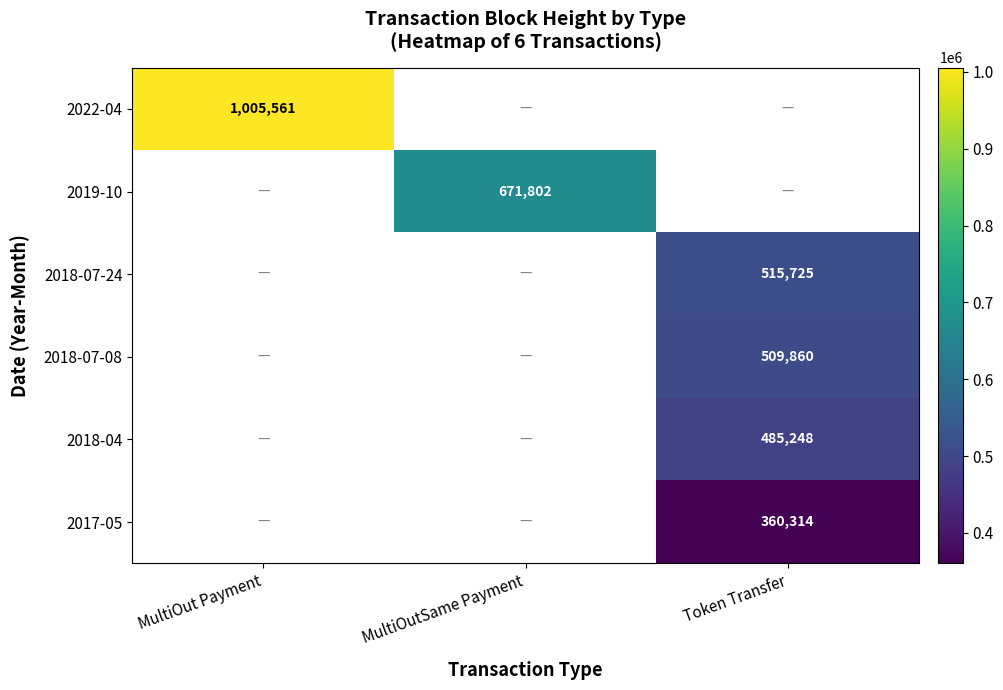

The value of 2017-05 at Token Transfer is 575419. True or false?

False